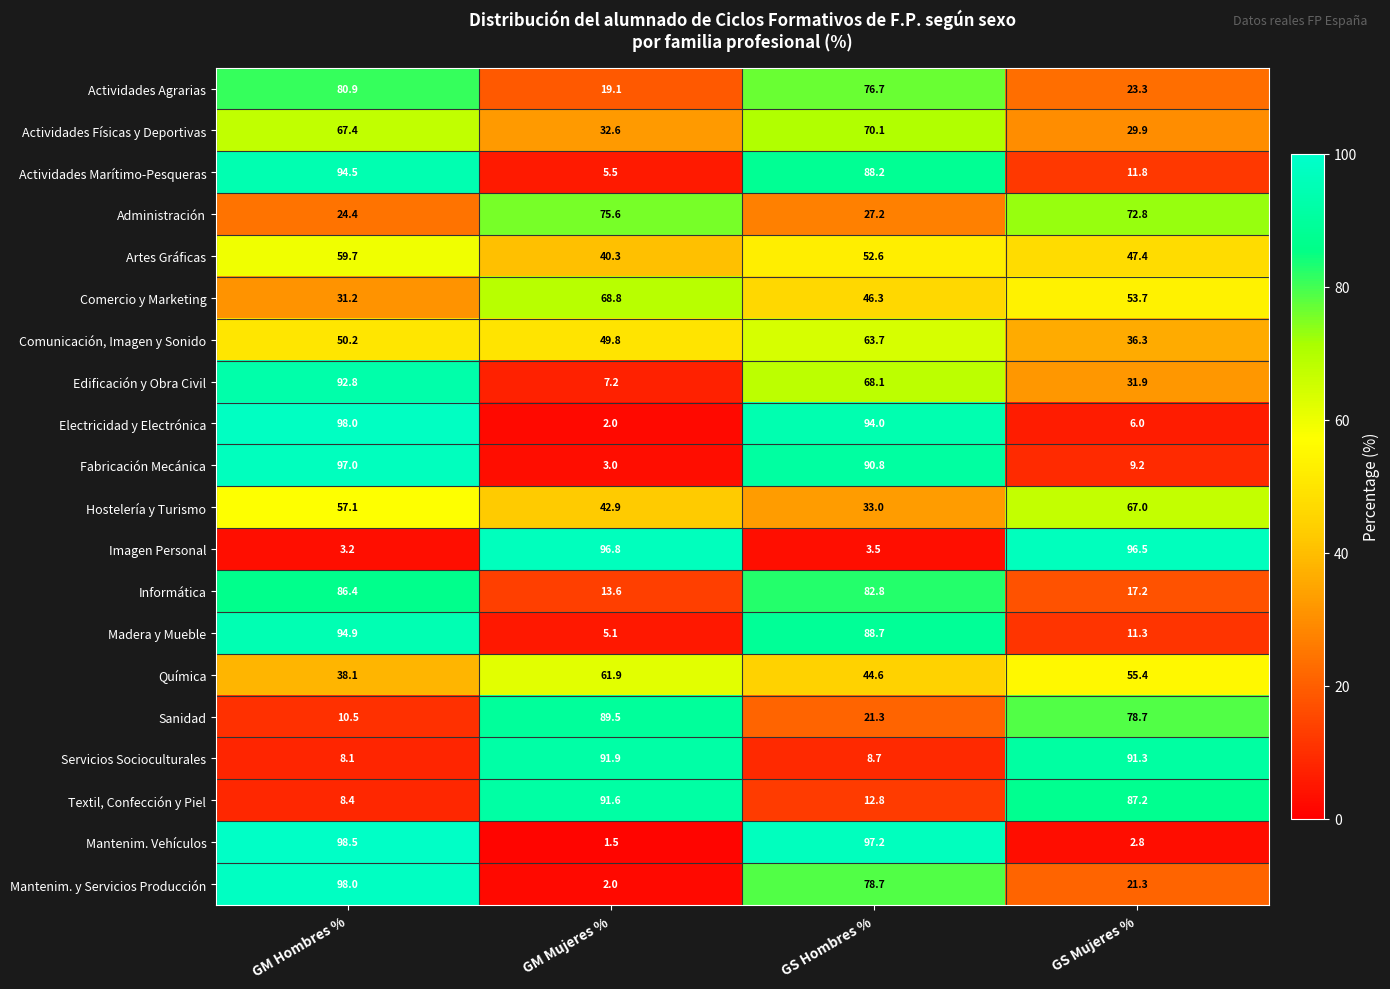

True or false: Servicios Socioculturales has a value of 8.1 at GM Hombres %.

True